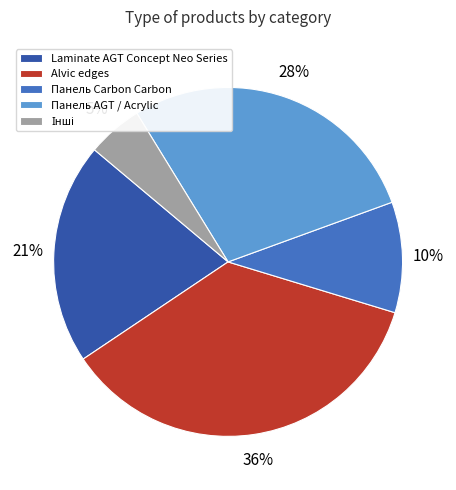

To the nearest percent, what is the average slice percentage?

20%